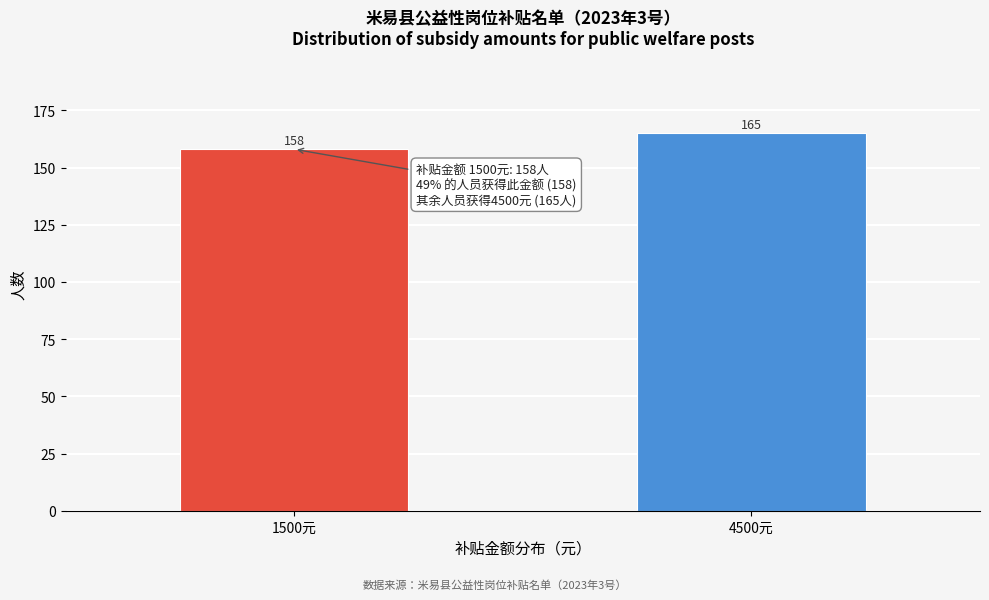

Reading left to right, extract all data points from this chart.

1500元=158	4500元=165